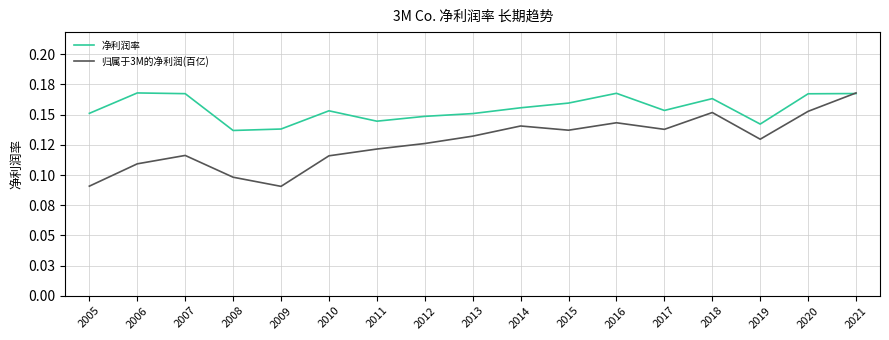

The value of 归属于3M的净利润(百亿) at 2008 is 0.1. True or false?

True